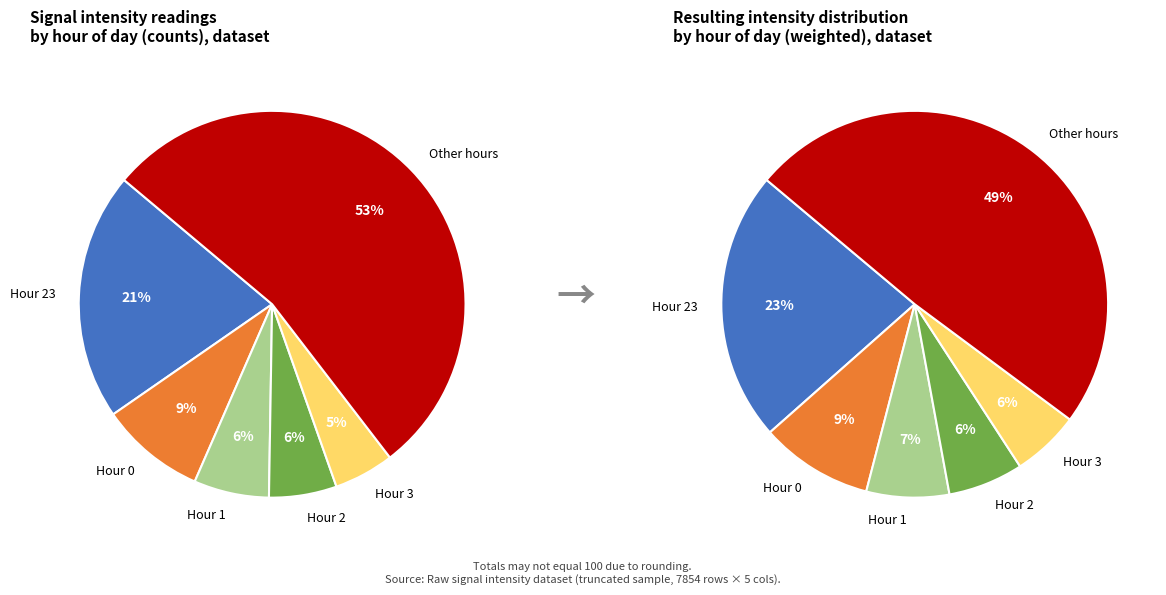

Combined, what portion of the pie is Hour 23 (counts) and Hour 0 (counts)?

29.6%